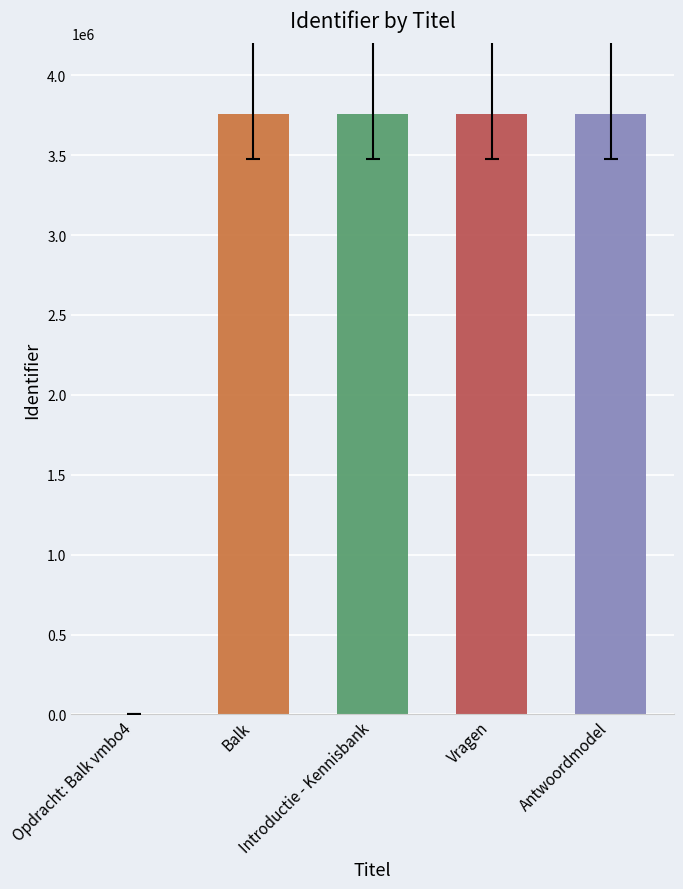

At which category does the chart reach its minimum across all series?

Opdracht: Balk vmbo4